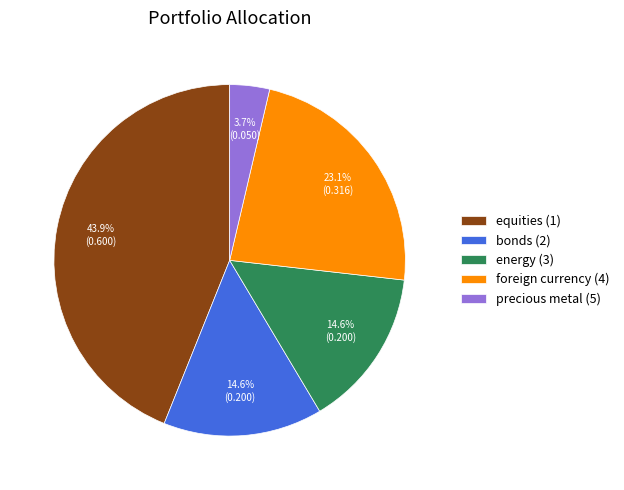

What portion of the pie excludes equities (1)?

56.1%